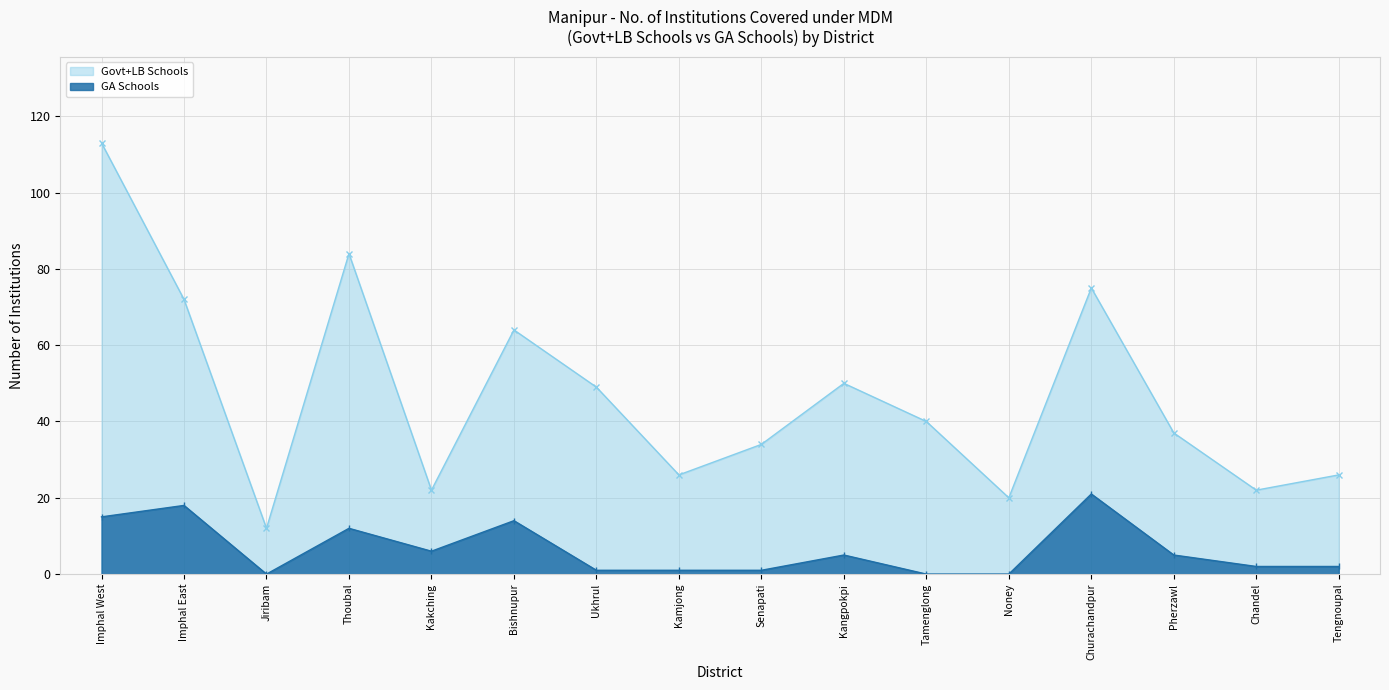

How many interior local valleys does the Govt+LB Schools series have?

5